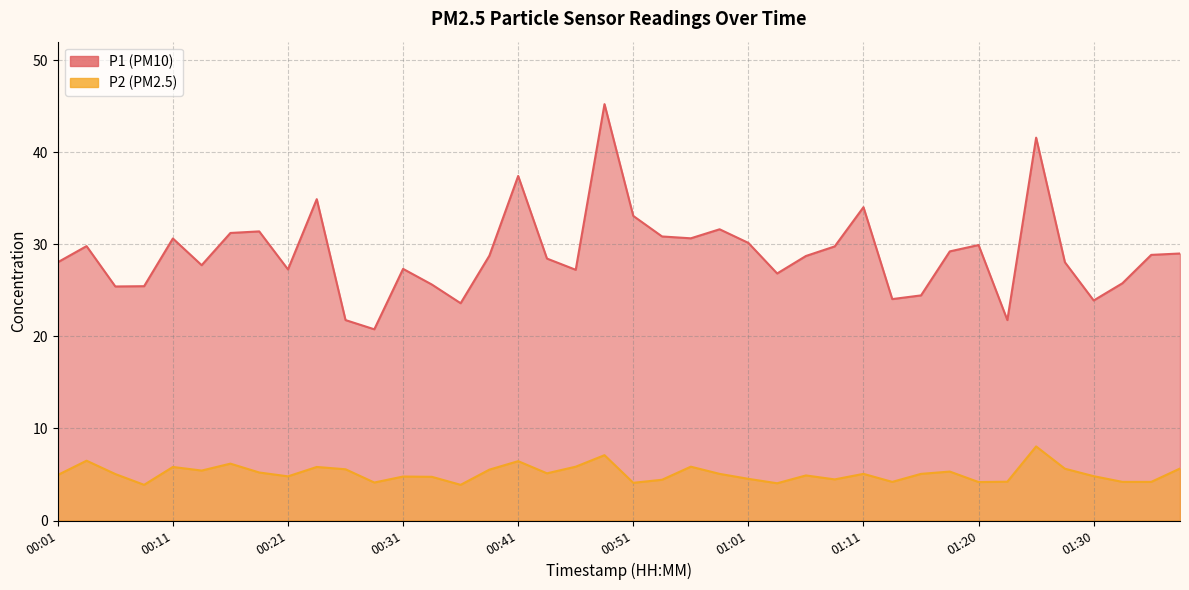

Count the number of data series in this chart.

2